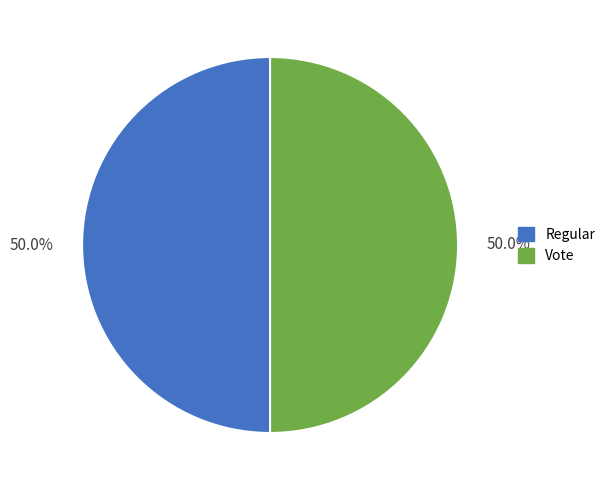

To the nearest percent, what is the combined percentage of Regular and Vote?

100%